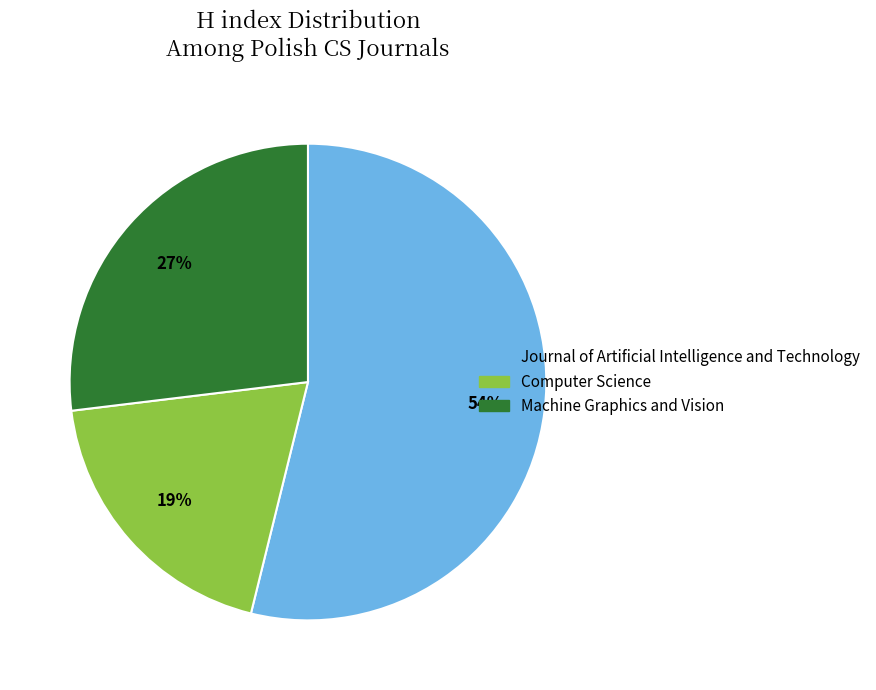

Count the number of slices in the pie.

3